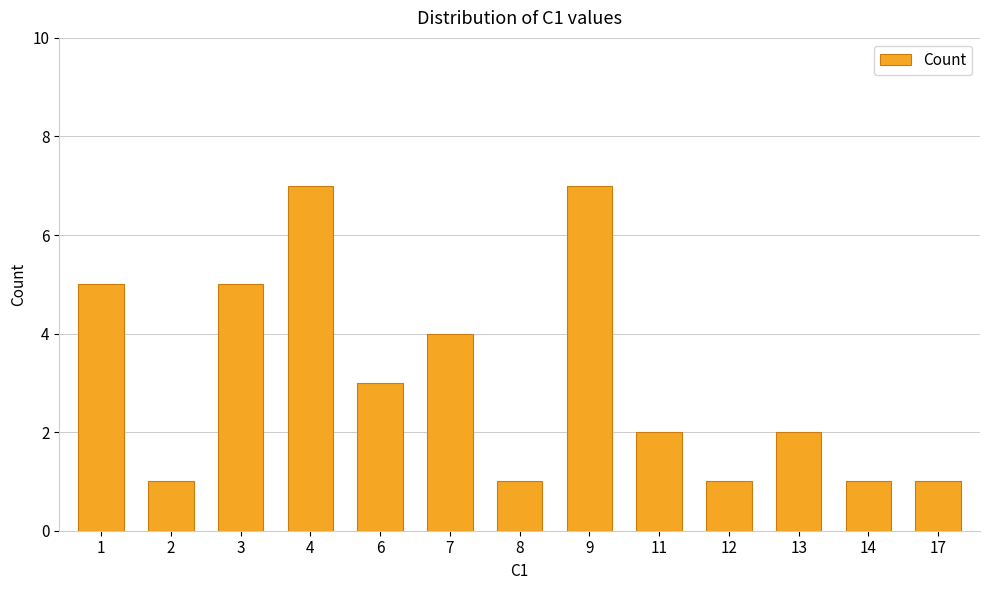

Reading left to right, list all the values displayed in this chart.

1=5	2=1	3=5	4=7	6=3	7=4	8=1	9=7	11=2	12=1	13=2	14=1	17=1